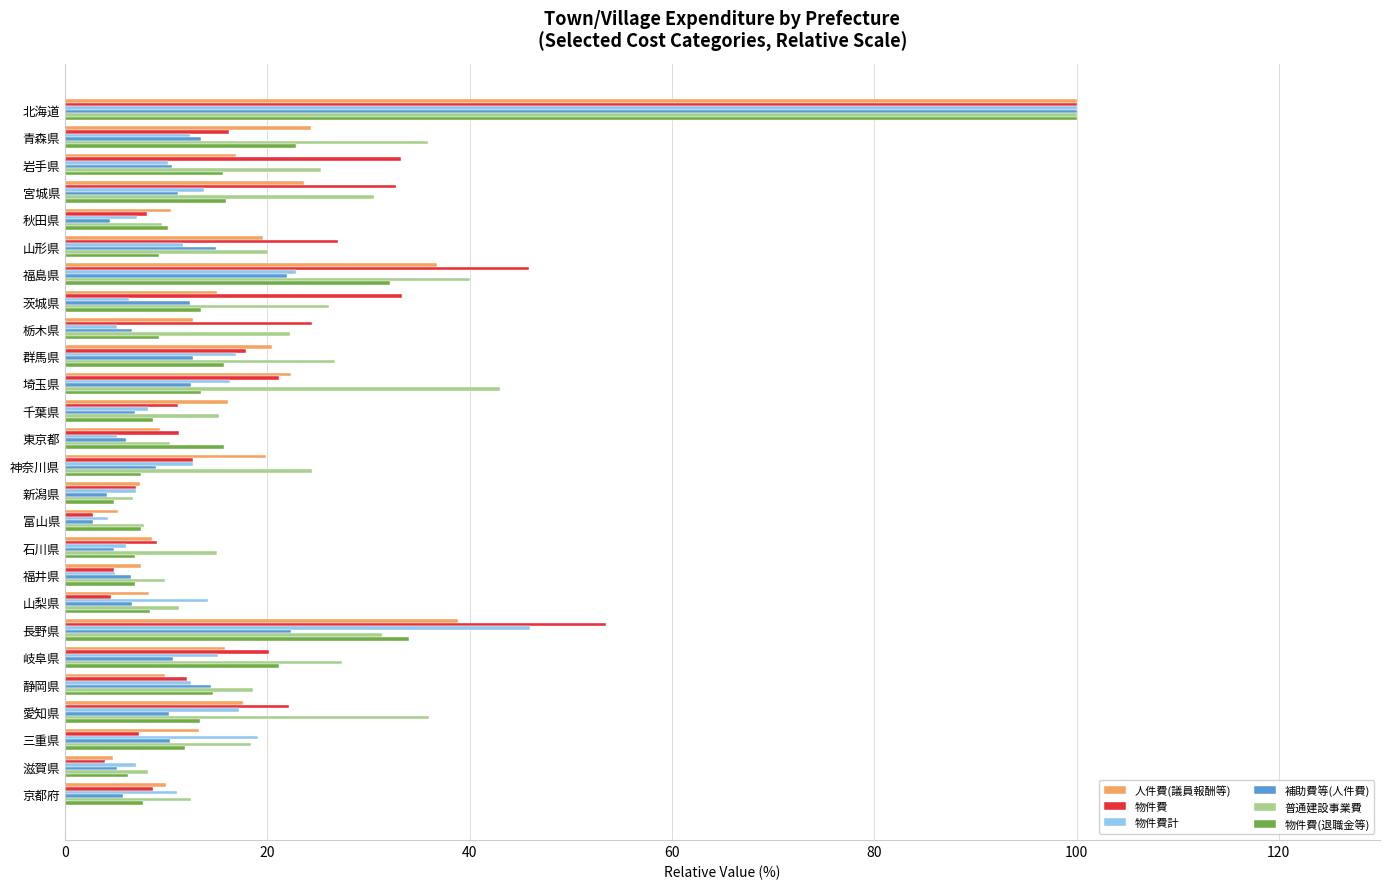

True or false: 物件費 has a value of 33.3 at 茨城県.

True